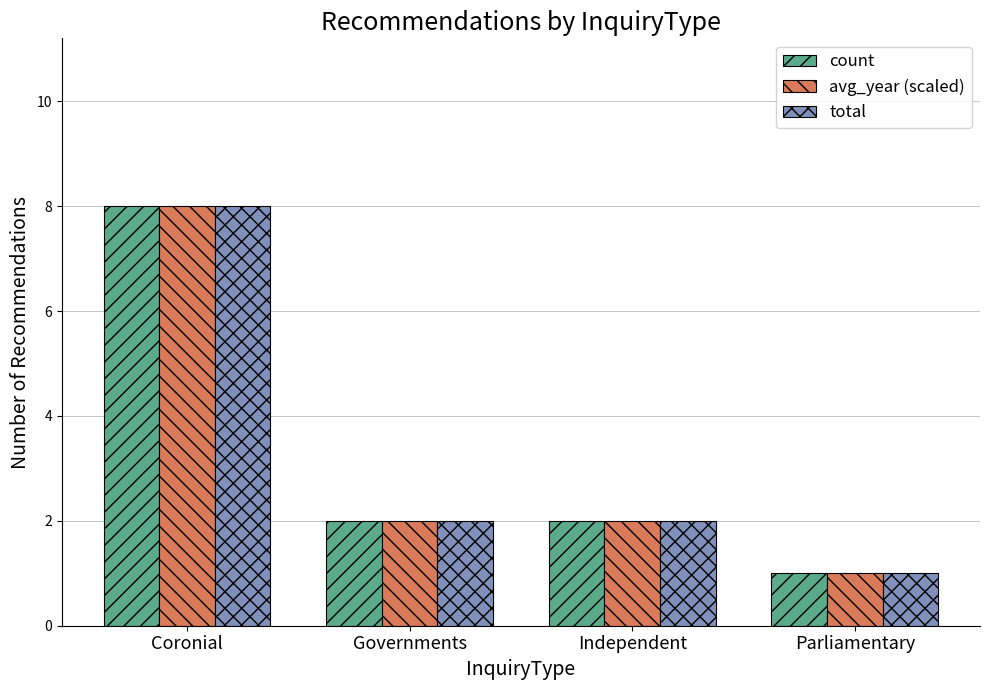

Reading right to left, what are all the values shown in this chart?

count: 1	2	2	8
avg_year (scaled): 1	2	2	8
total: 1	2	2	8